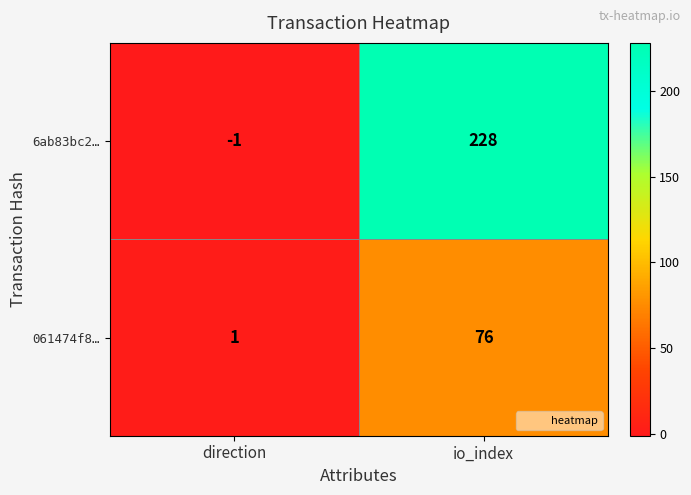

The value of 061474f8… at direction is 1. True or false?

True